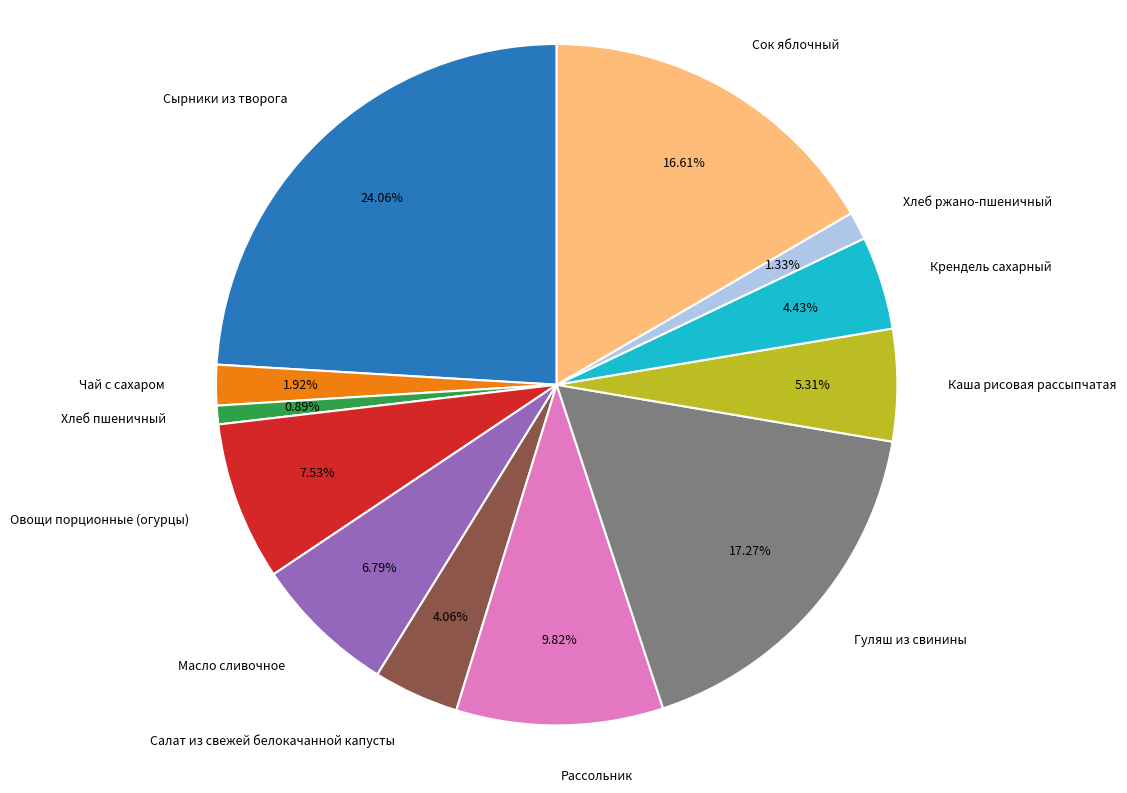

Which slice is the largest?

Сырники из творога